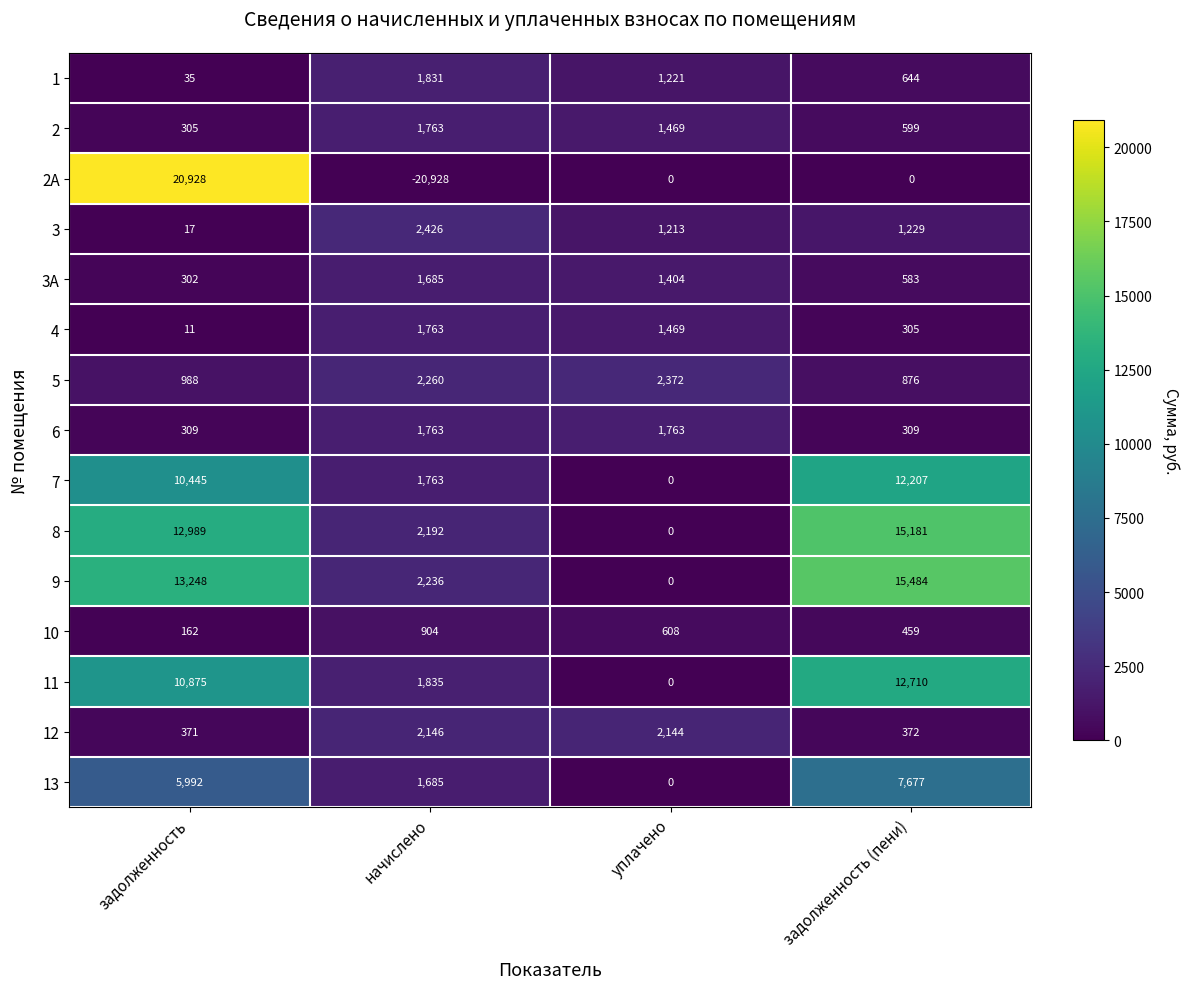

At which label does 12 first exceed 2144?

начислено